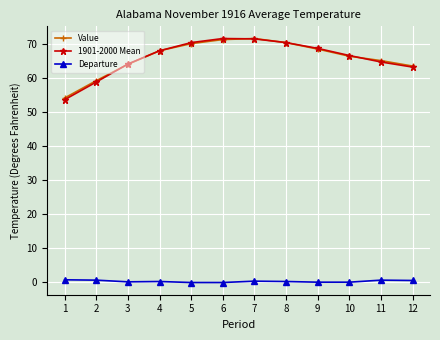

What is the value of the 1901-2000 Mean point at the 1st from the left?

53.5